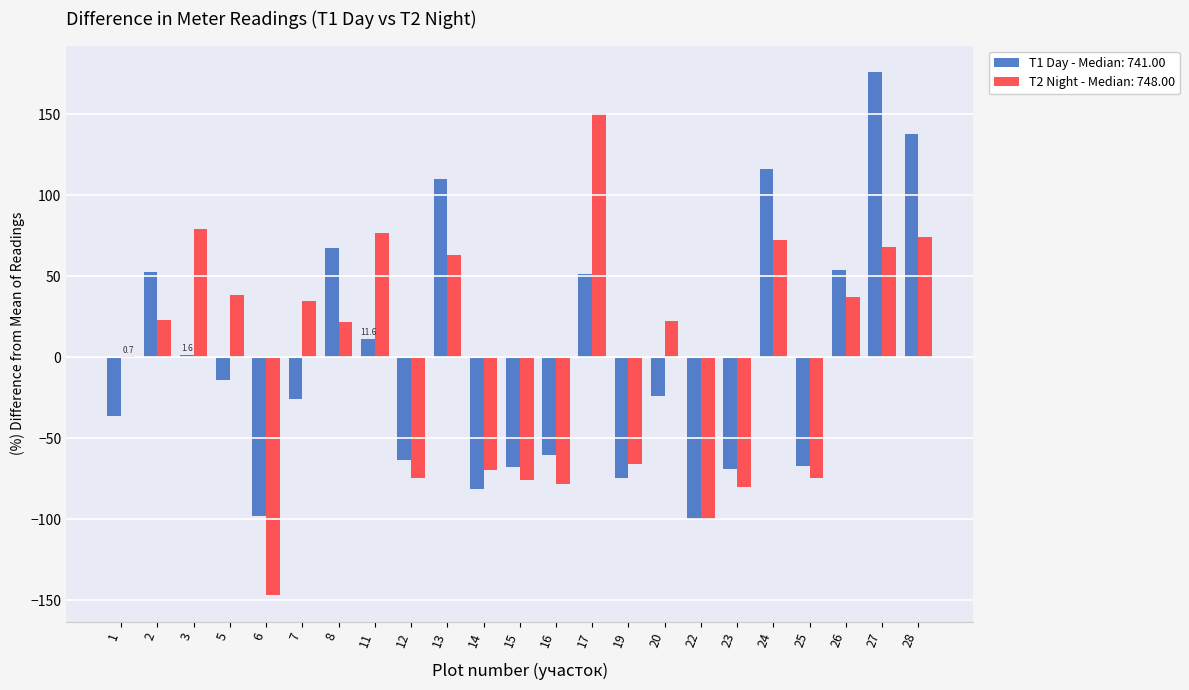

How many distinct data groups are displayed?

2